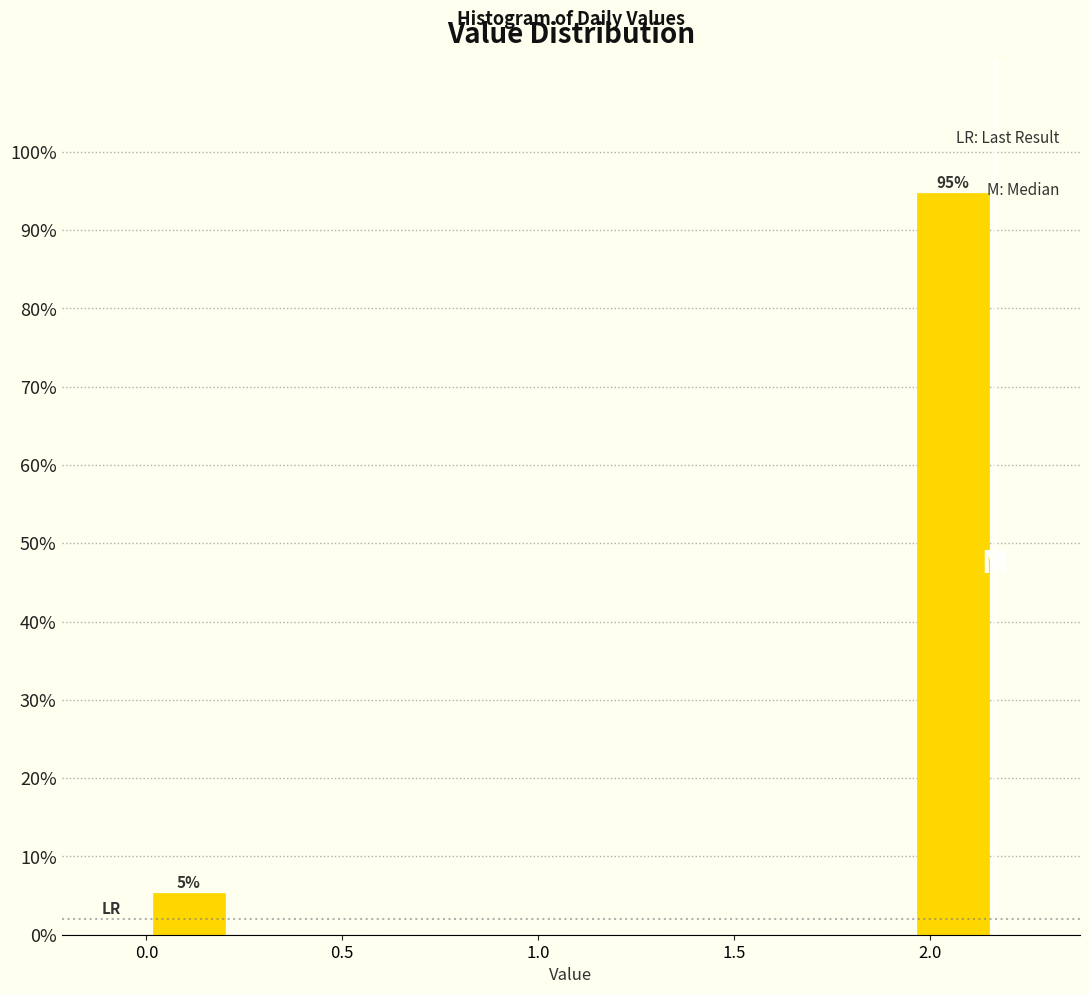

Which range on the x-axis has the tallest bar?

1.95 to 2.15